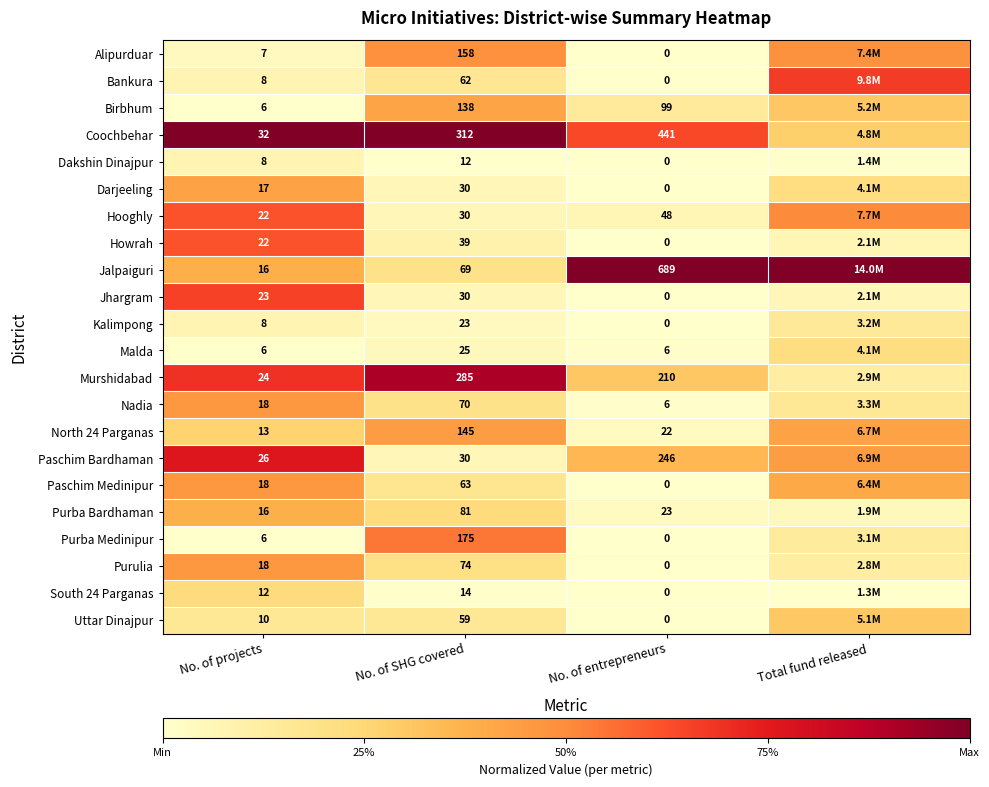

At which category does the chart reach its peak across all series?

No. of projects